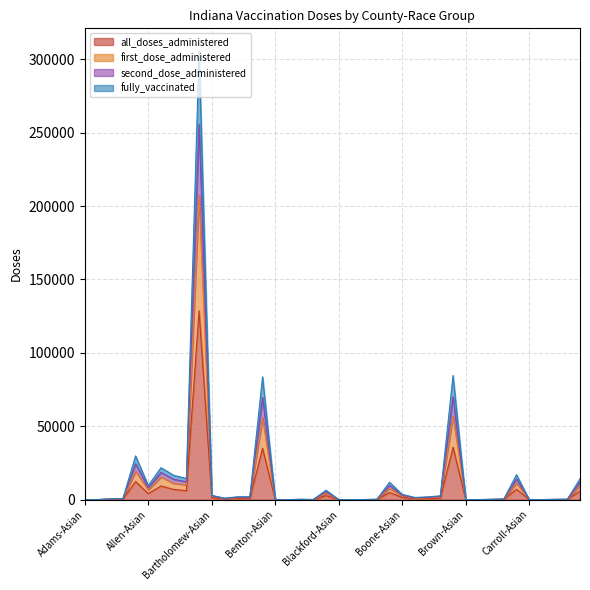

Reading left to right, transcribe all the data shown in this chart.

all_doses_administered: 40	20	236	331	12336	4100	9348	6955	6176	128624	1334	435	837	877	34983	6	13	99	51	2719	6	5	37	103	4887	1535	637	805	1115	35687	21	16	92	188	7088	7	20	83	119	5976
first_dose_administered: 66	31	368	474	19355	6690	15437	11169	10158	207335	2354	705	1404	1445	55791	6	23	137	84	4406	6	5	60	163	7675	2519	1020	1297	1760	56826	35	25	151	314	11242	7	34	134	192	9632
second_dose_administered: 94	45	557	742	29795	9604	21772	16586	14399	305727	2930	1021	1917	2011	83666	6	23	226	117	6443	6	5	86	248	11847	3580	1487	1896	2617	84541	49	39	217	431	16993	7	45	198	280	14203
fully_vaccinated: 80	36	453	554	24478	8094	18513	13845	12205	255814	2616	856	1647	1702	69491	6	23	165	99	5411	6	5	72	205	9748	3029	1233	1583	2147	69993	42	32	184	369	14059	7	39	166	234	11883